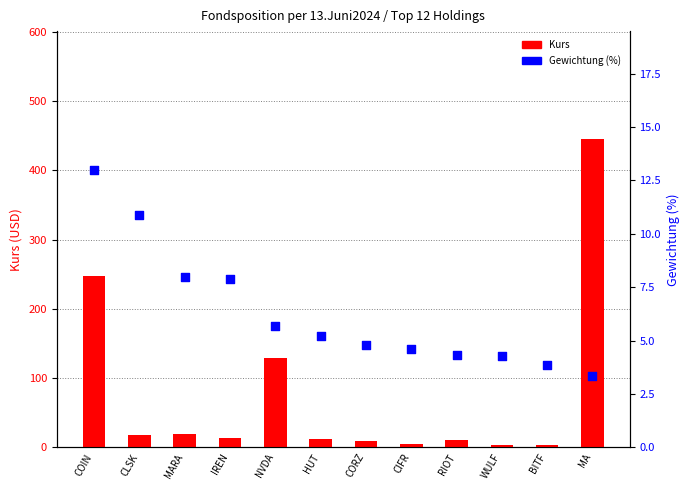

Which series has the largest total across all categories?

Kurs